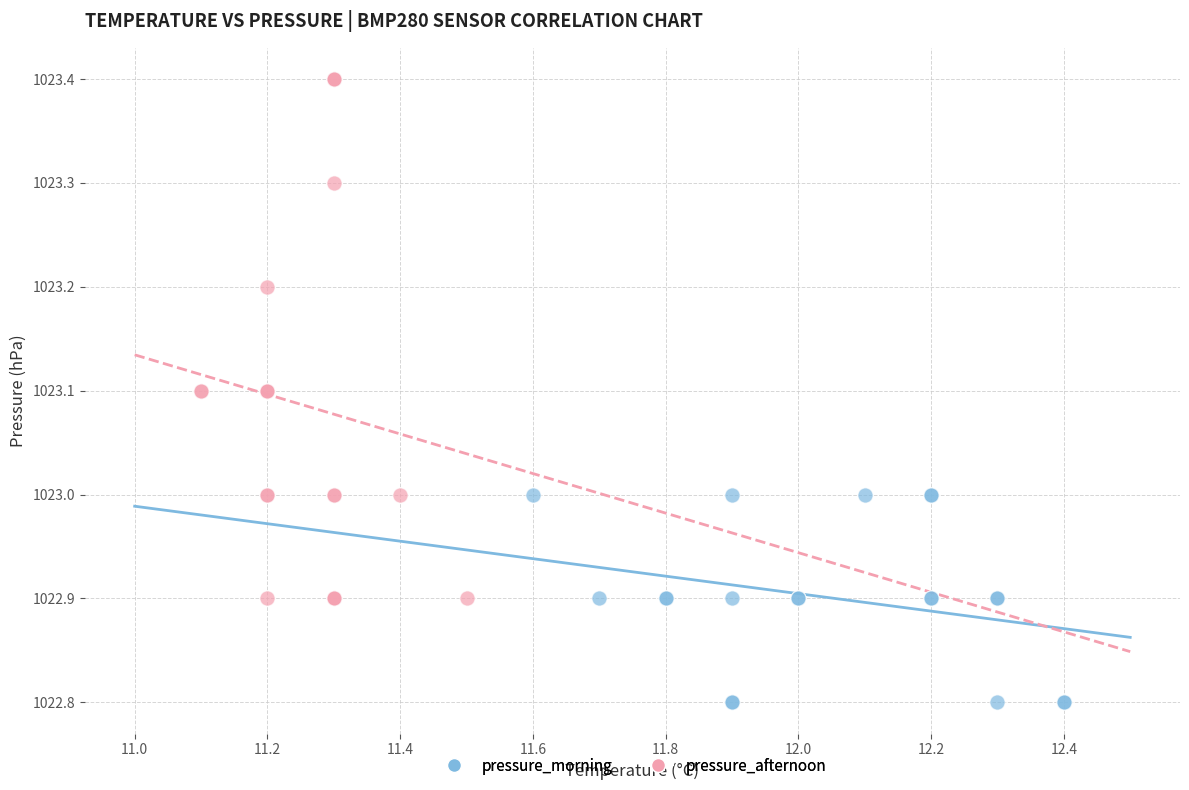

Which series reaches the maximum Y coordinate?

pressure_afternoon